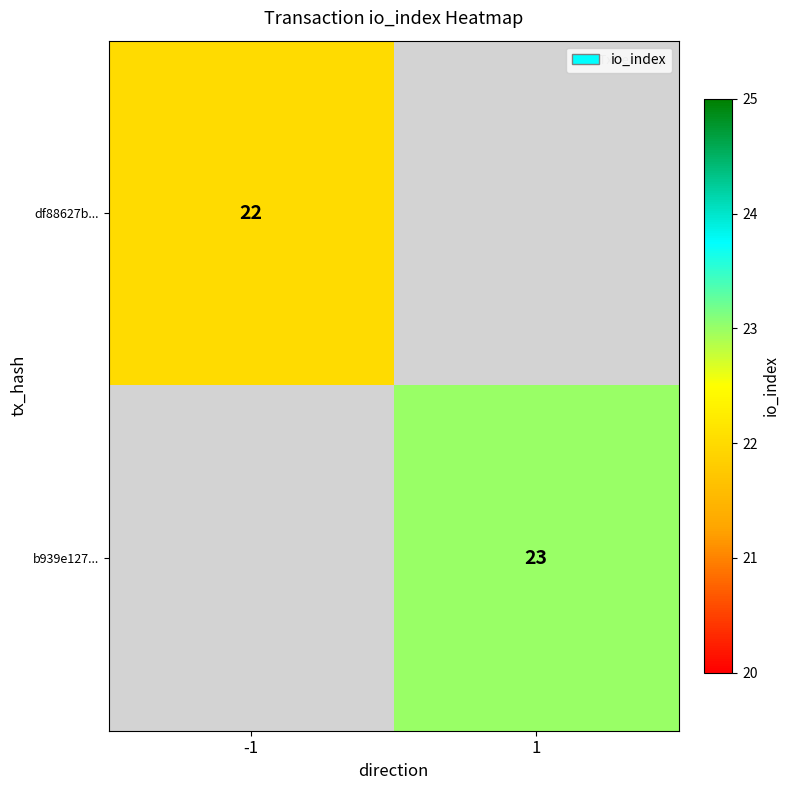

Is the value of df88627b... at -1 greater than the value of b939e127... at 1?

No